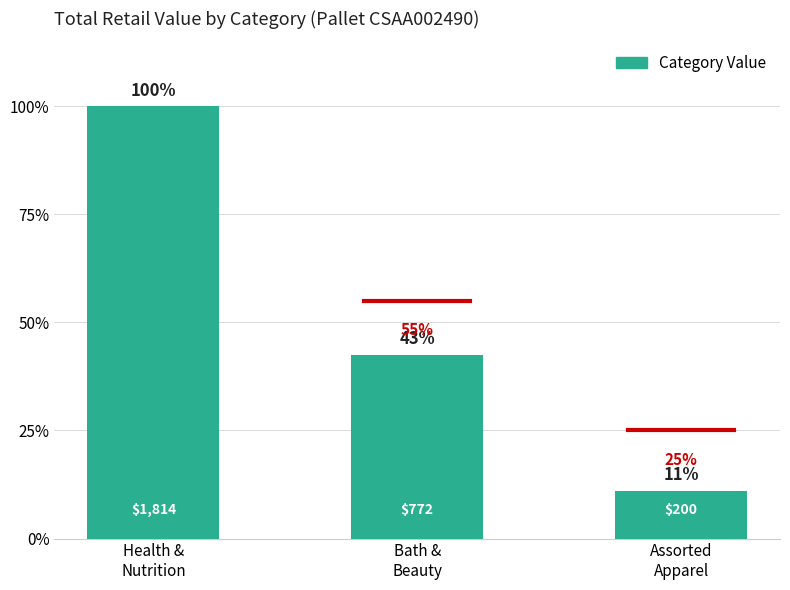

What is the change in value from Health &
Nutrition to Assorted
Apparel?

-89.0